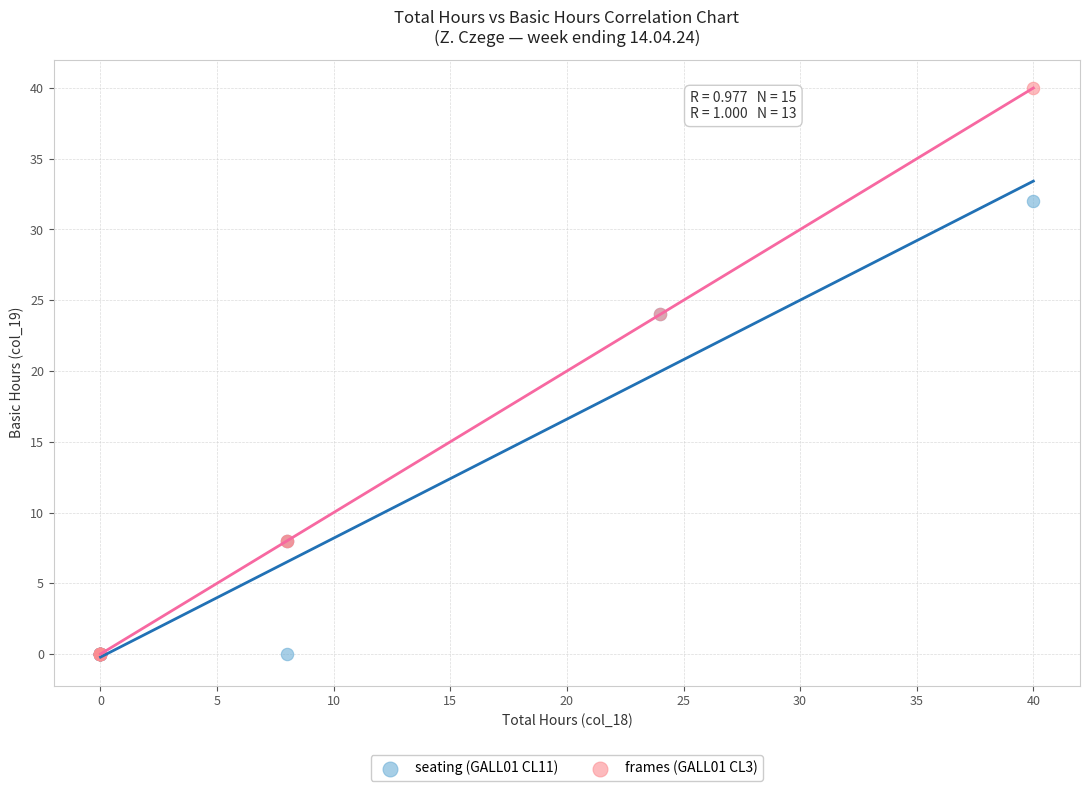

Which series has the widest spread of Y values?

frames (GALL01 CL3)